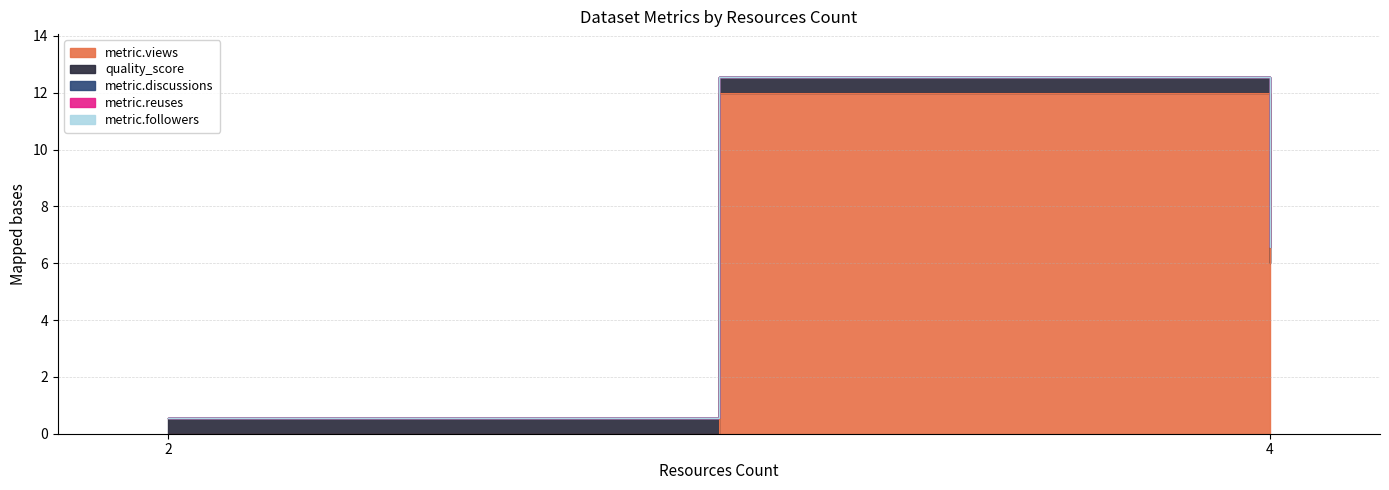

Which series has the largest total across all categories?

metric.views